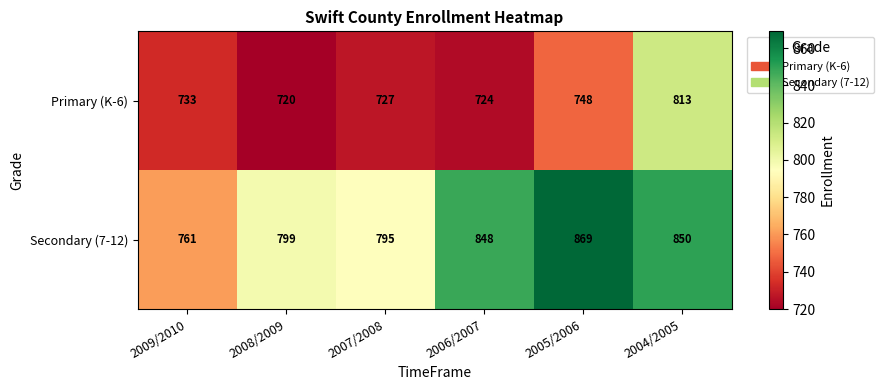

Which series has the largest range (max minus min)?

Secondary (7-12)